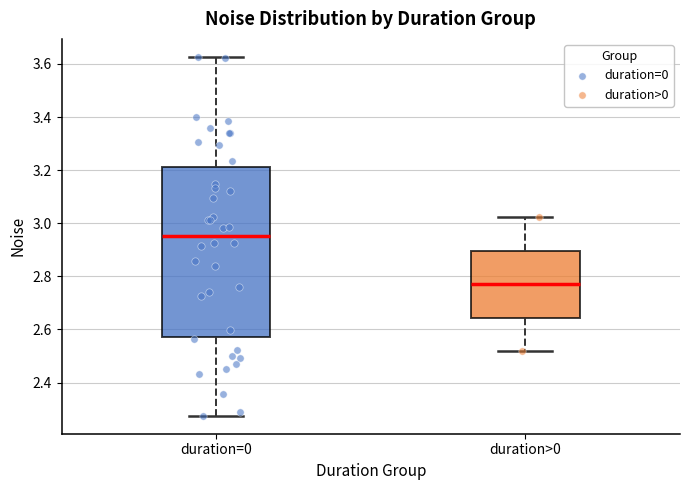

Which box is the tallest, from its lower edge to its upper edge?

duration=0